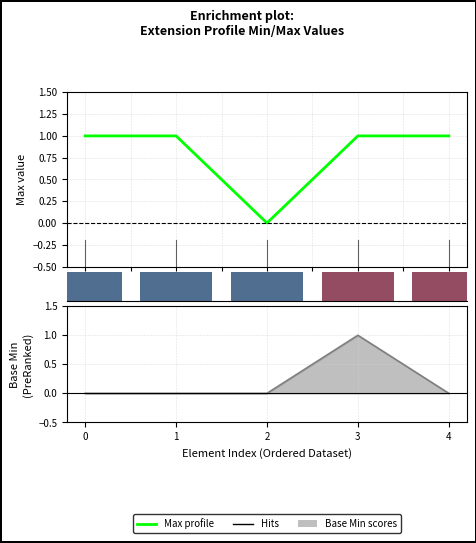

Which series has the largest total across all categories?

Max